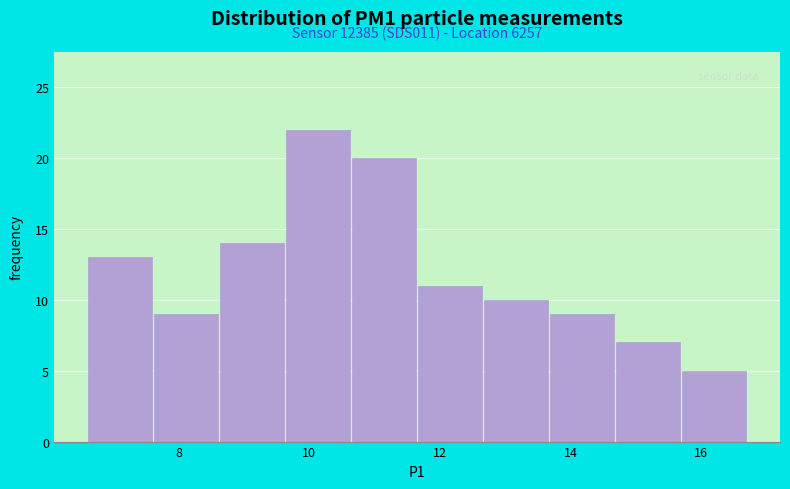

Which range on the x-axis has the tallest bar?

9.6 to 10.6